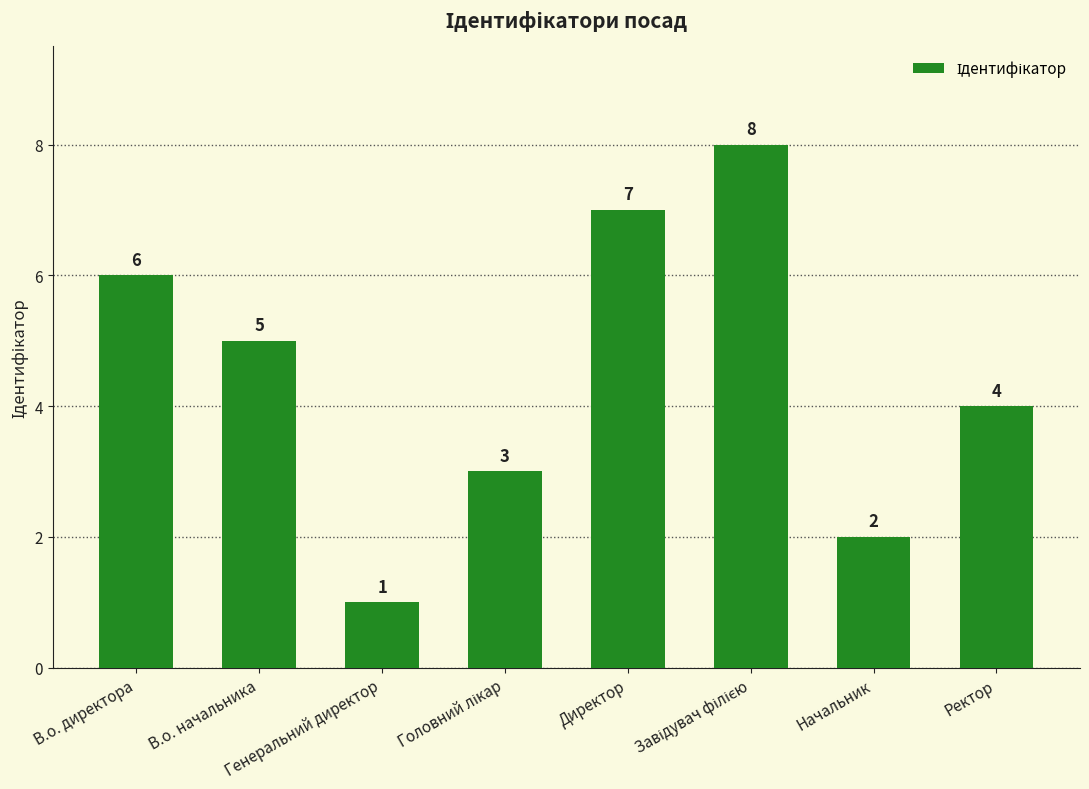

What is the ratio of the value at Генеральний директор to the value at В.о. начальника?

0.2